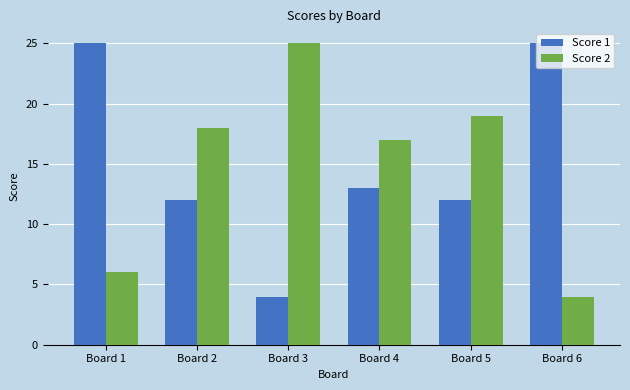

What is the difference between the Score 2 values at Board 1 and Board 6?

2